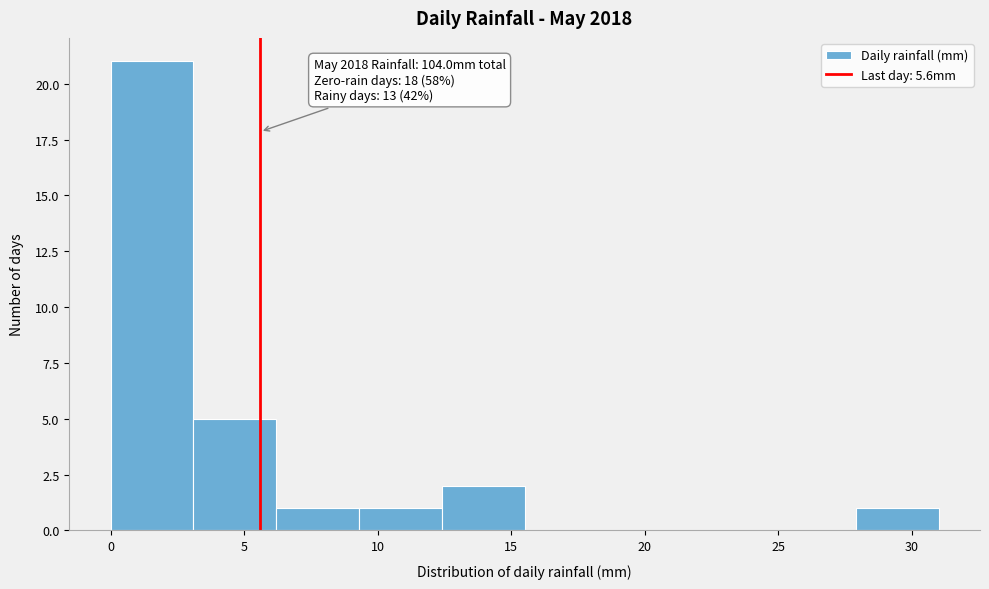

Over which range of the x-axis is the bar tallest?

0.0 to 3.1